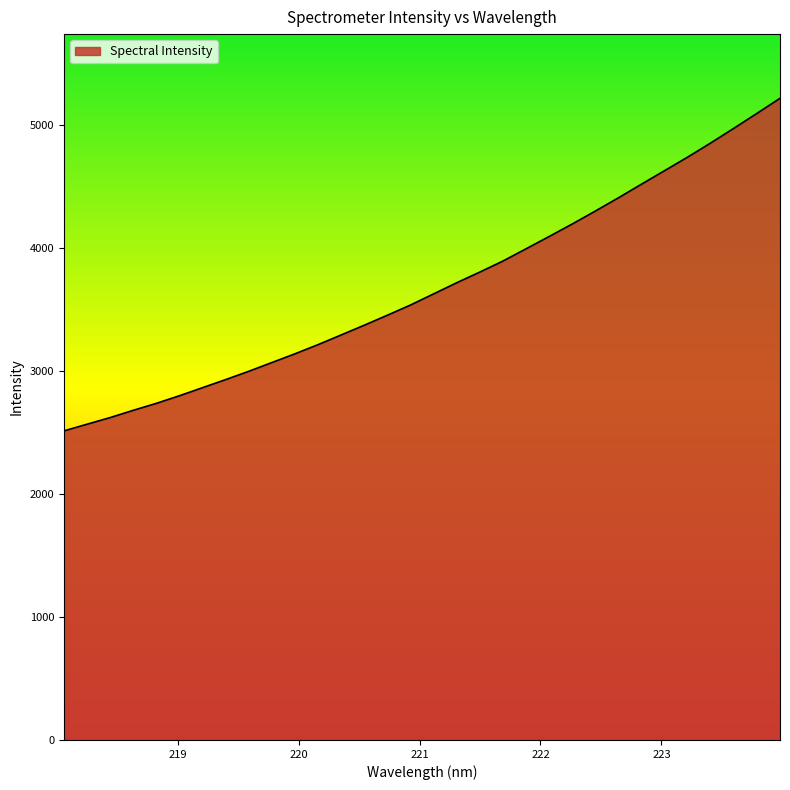

What is the difference between the maximum and minimum values?

2704.8